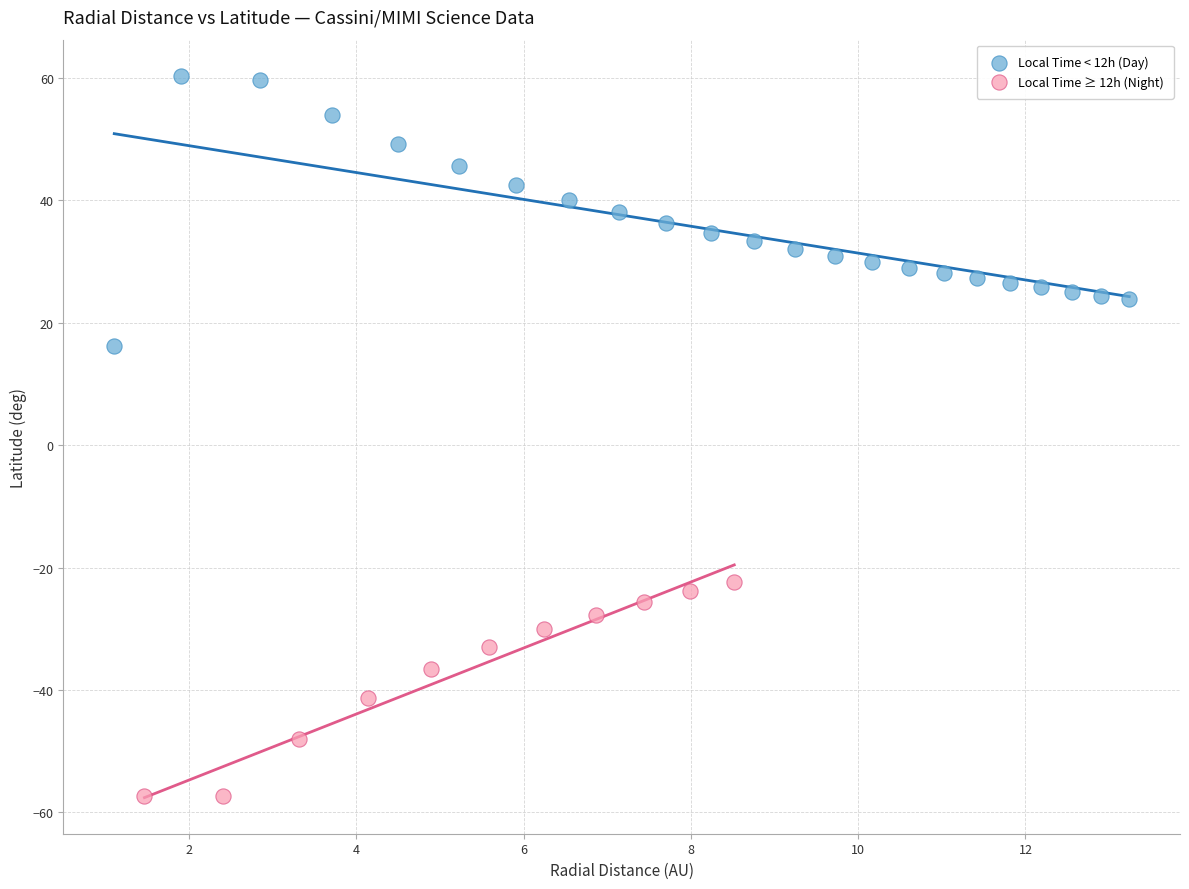

Which series contains the lowest Y value?

Local Time ≥ 12h (Night)